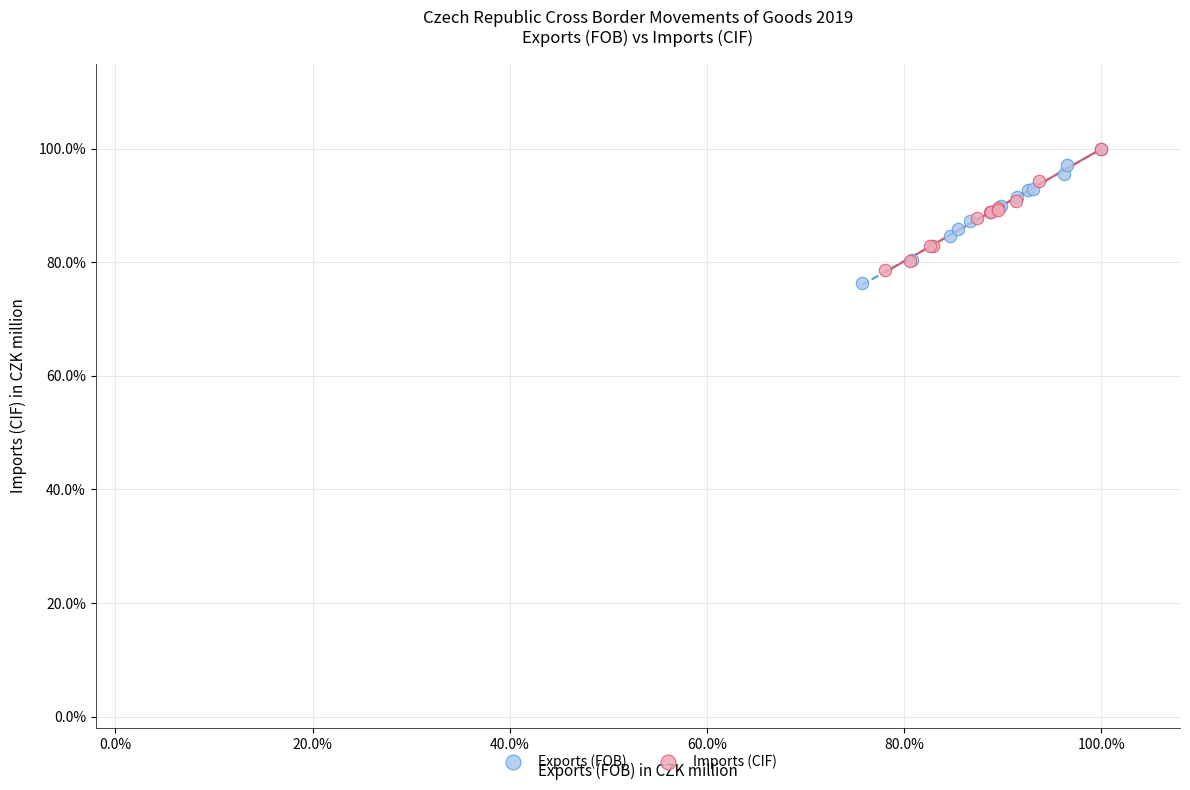

Which series contains the lowest Y value?

Exports (FOB)